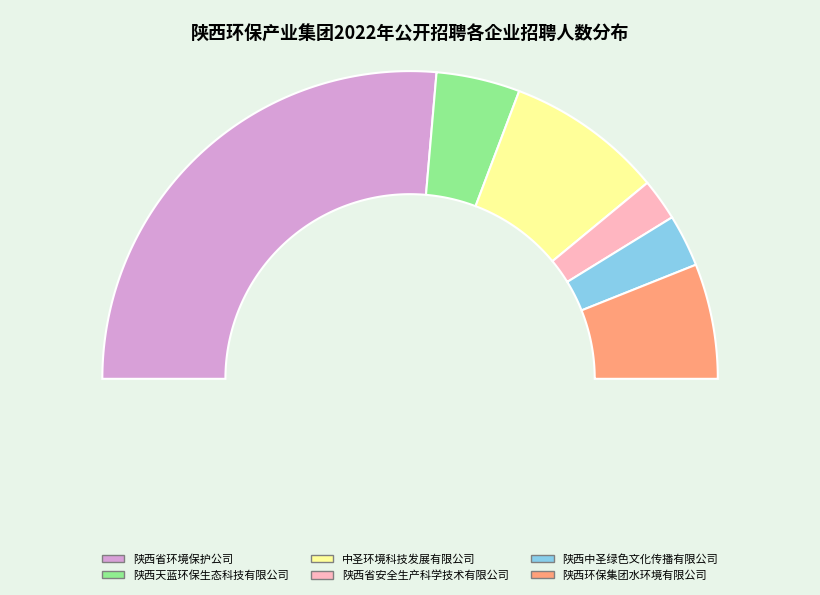

How many slices are in this pie chart?

6